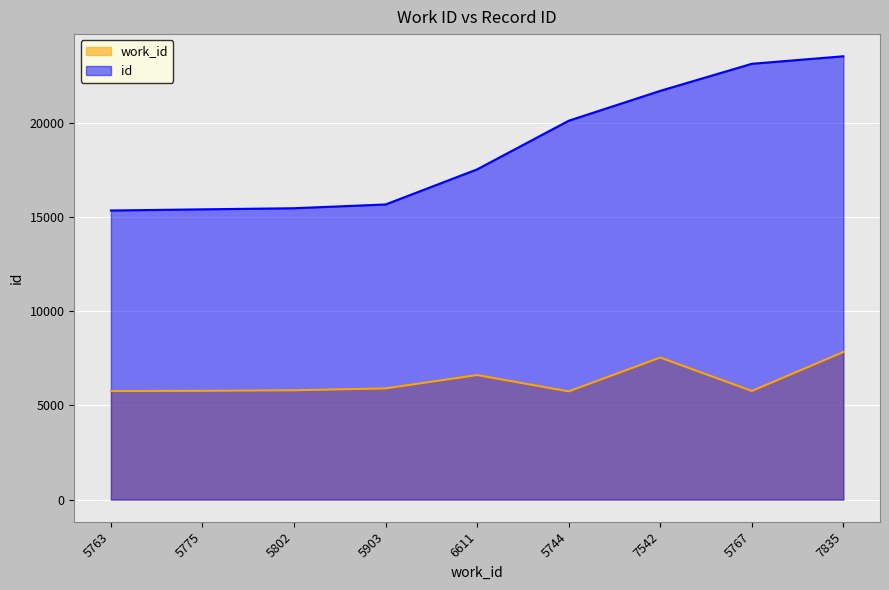

How many categories are shown in the chart?

9